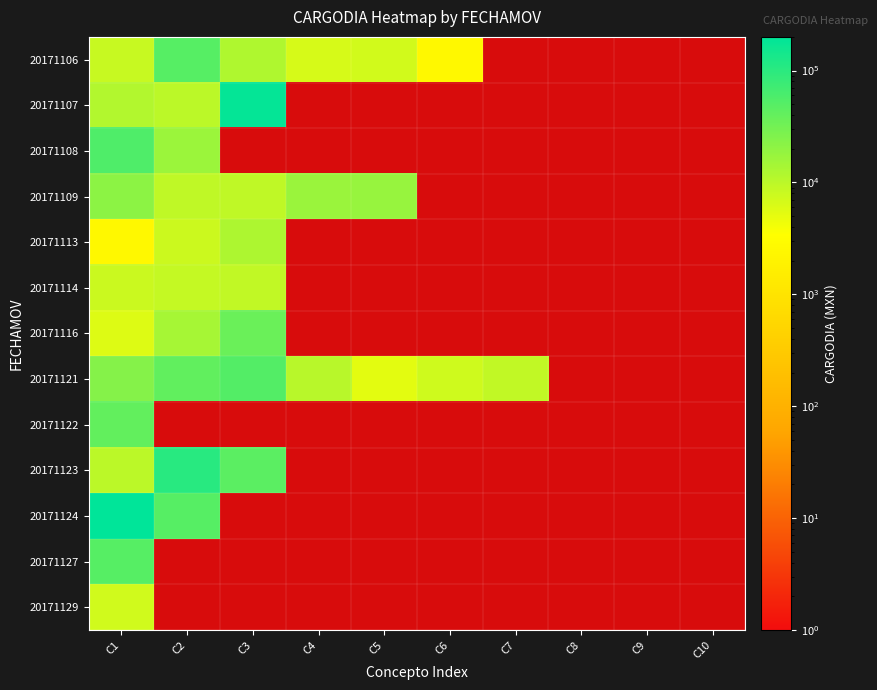

Which category has the highest value across all series?

C1